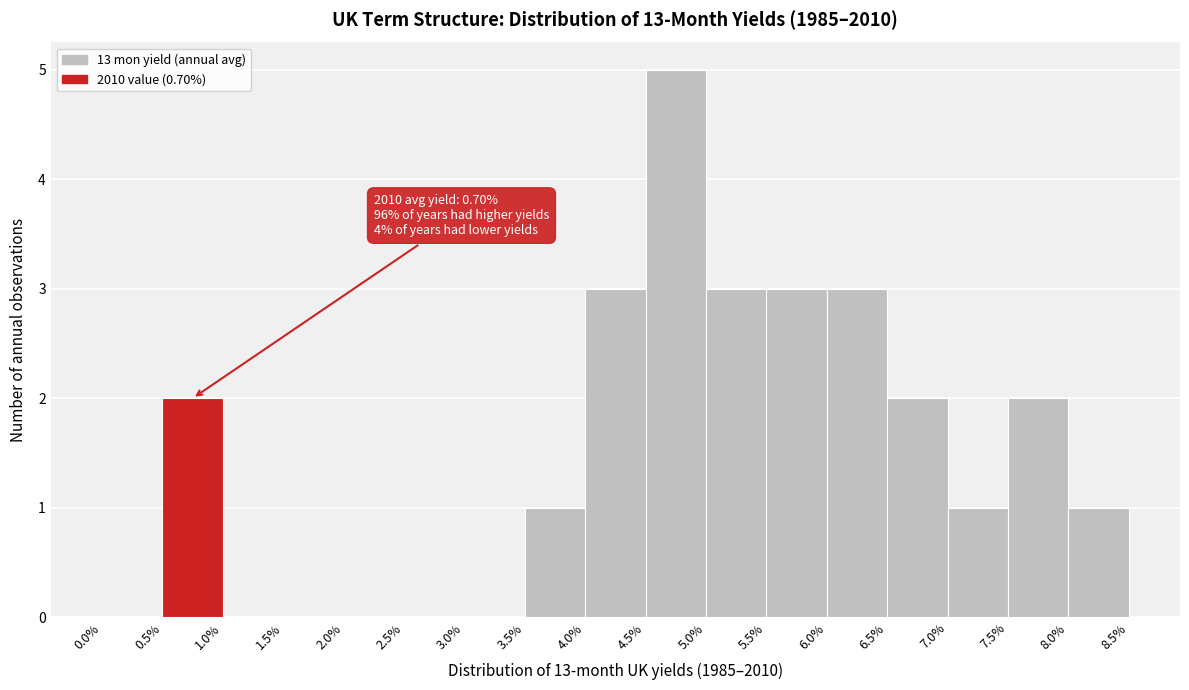

Over which range of the x-axis is the bar tallest?

4.5% to 5.0%